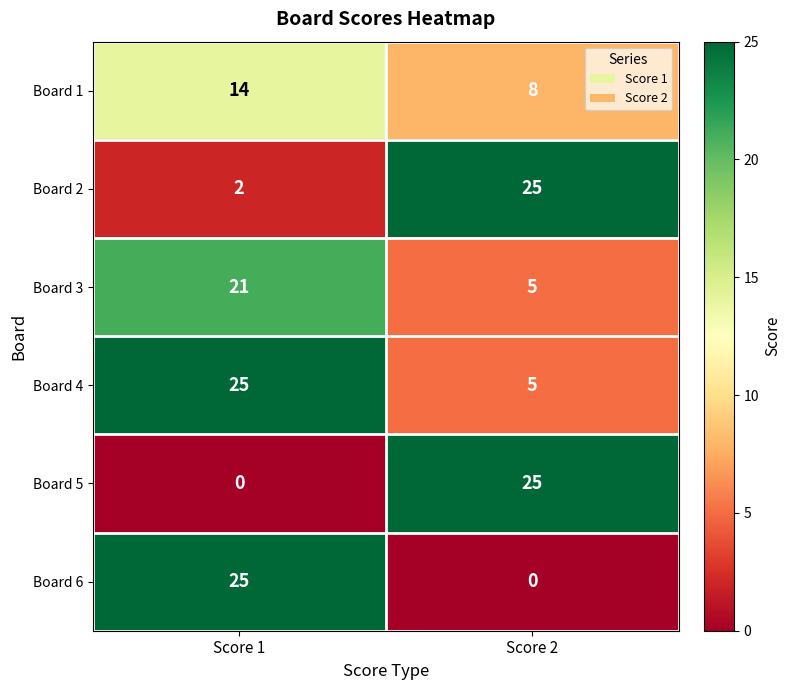

Reading left to right, what are all the values shown in this chart?

Board 1: 14	8
Board 2: 2	25
Board 3: 21	5
Board 4: 25	5
Board 5: 0	25
Board 6: 25	0